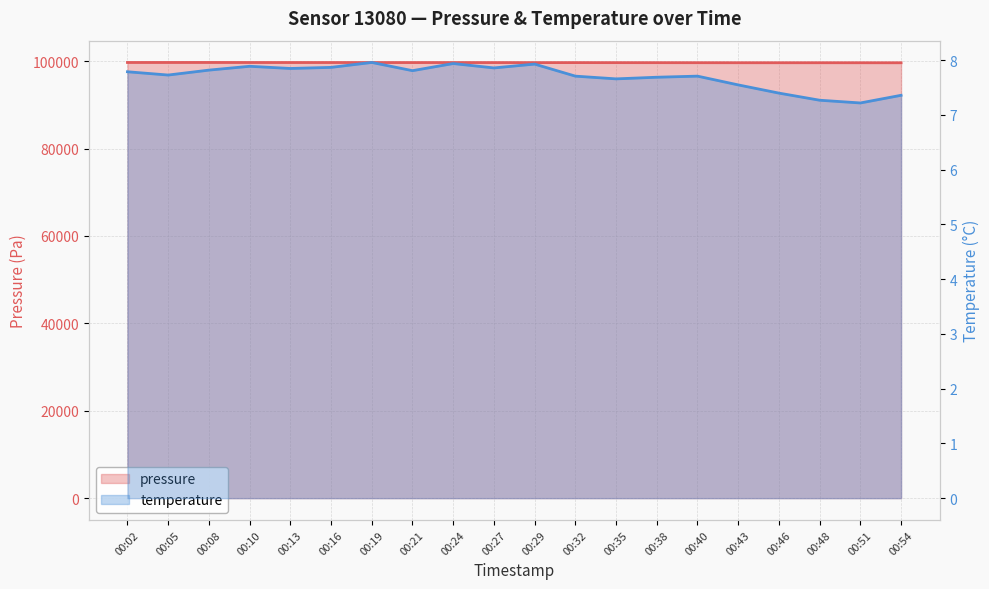

Rank the series by their maximum value, from highest to lowest.

pressure, temperature